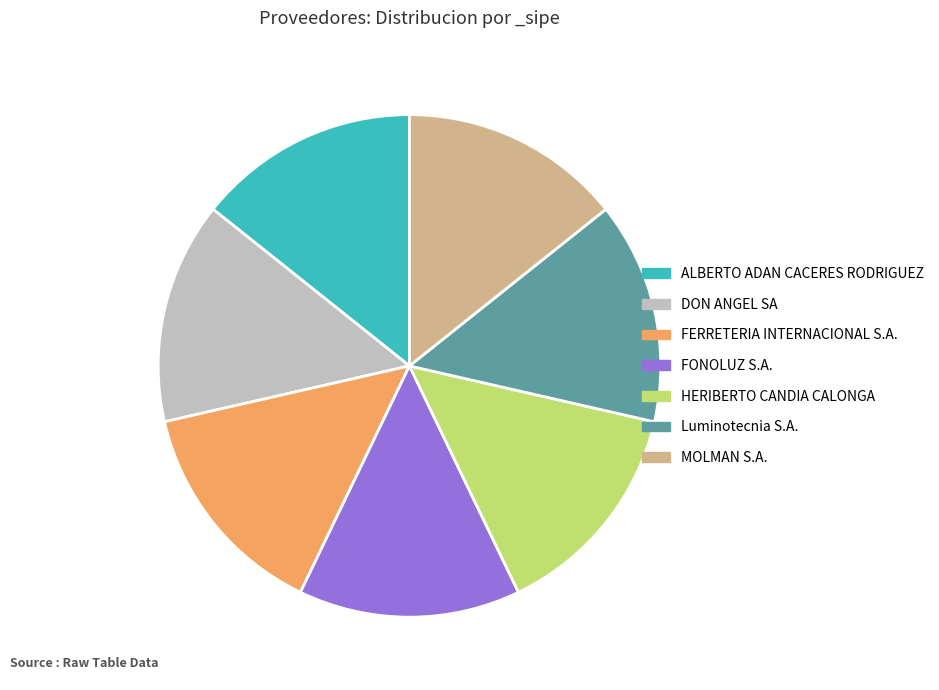

True or false: FERRETERIA INTERNACIONAL S.A. accounts for 6% of the total.

False